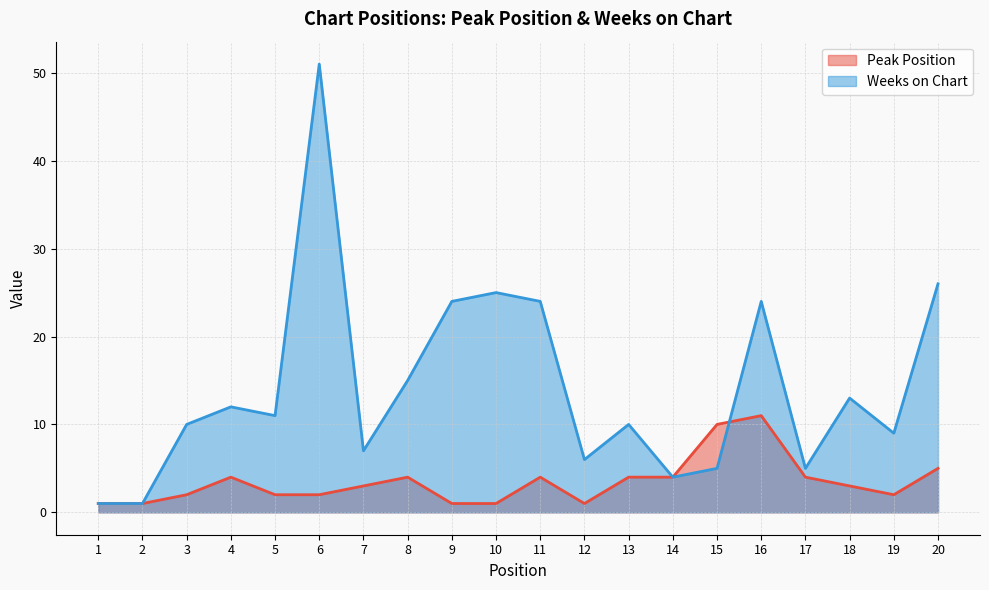

What is the difference between the maximum and minimum values in the Peak Position series?

10